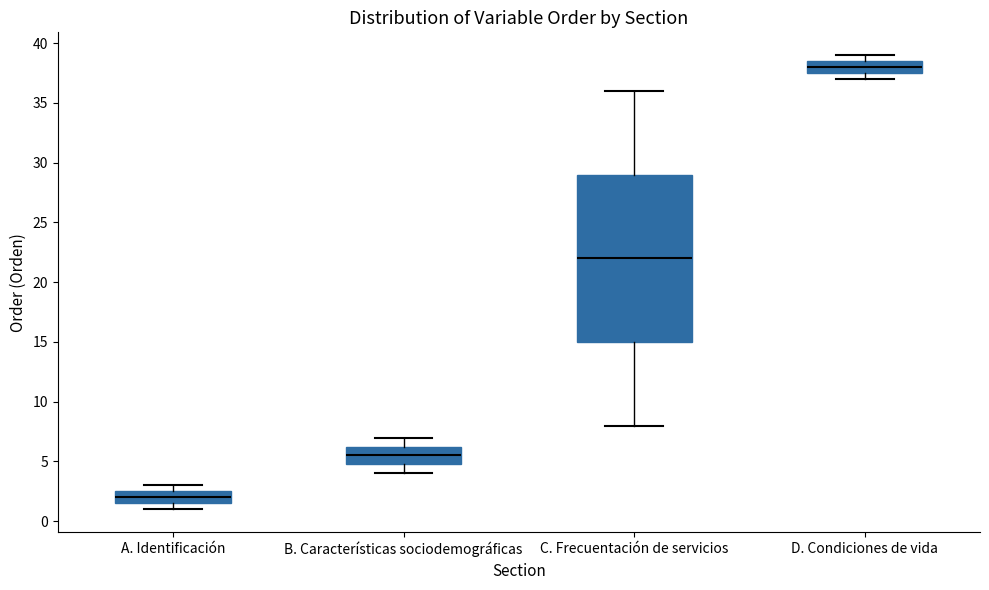

Where is the lower edge of the box for A. Identificación on the y-axis? The values are not printed on the chart, so give them approximately, as read against the axis.

1.5